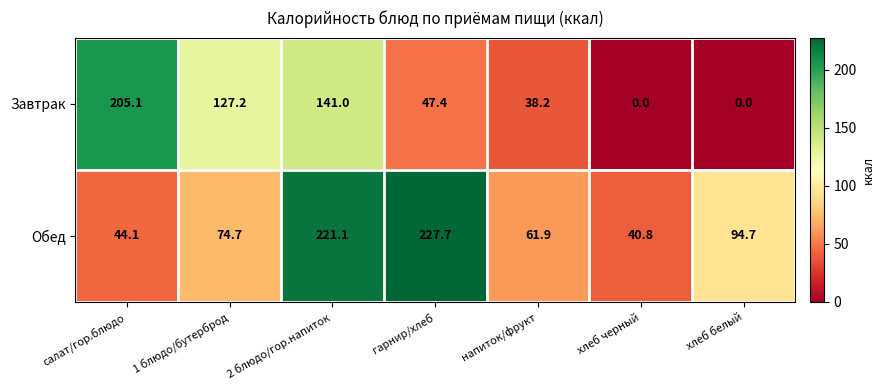

Which series has the largest total across all categories?

Обед